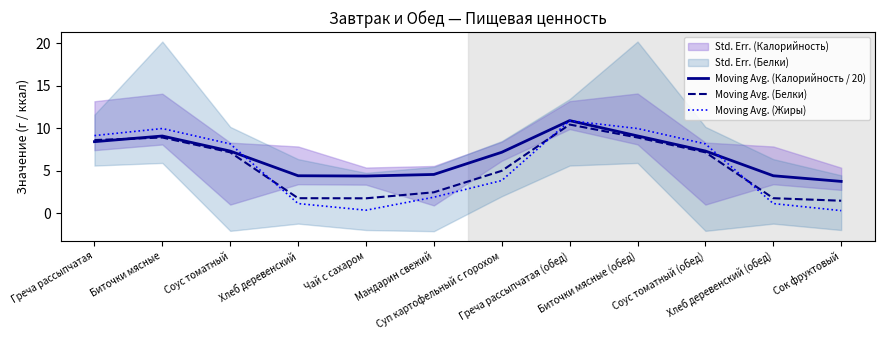

Which category has the lowest value in the Moving Avg. (Белки) series?

Сок фруктовый